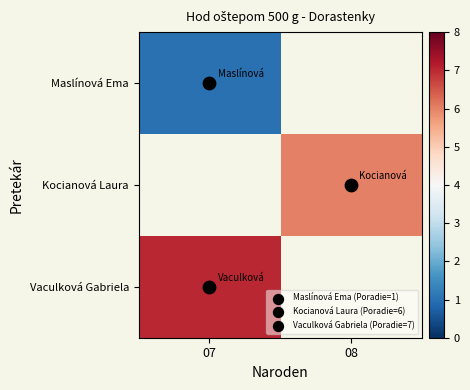

Which has a higher value, 08 or 07?

07